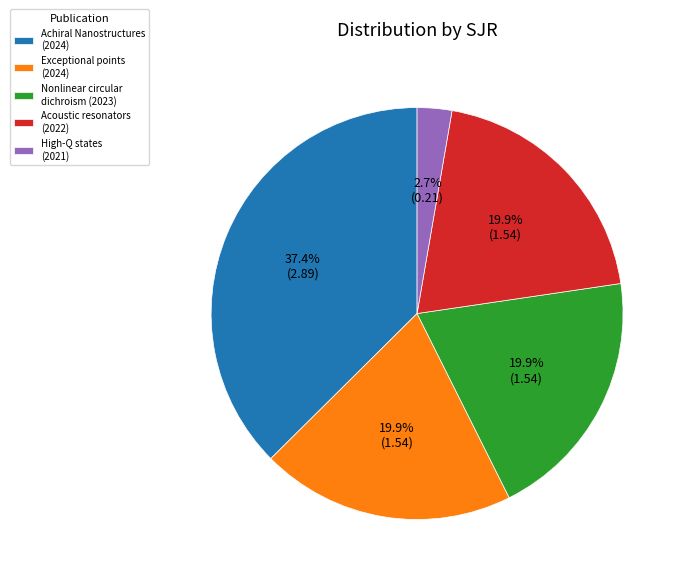

Combined, do Achiral Nanostructures (2024) and Nonlinear circular dichroism (2023) account for over 50%?

Yes